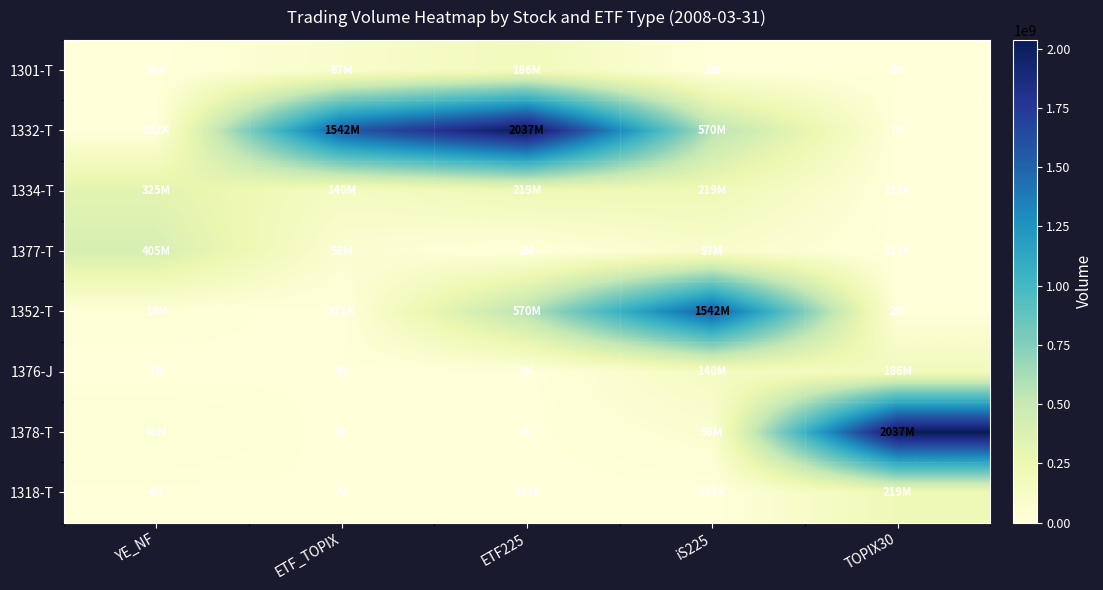

What is the spread (max minus min) of values at TOPIX30?

2036465400